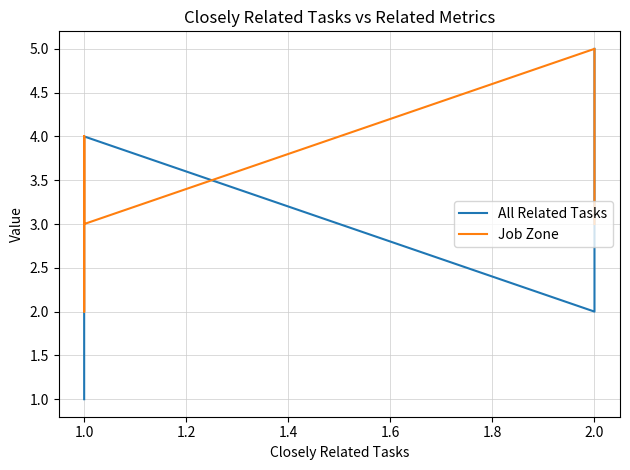

True or false: Job Zone has more than 1 points higher than both neighbors.

True